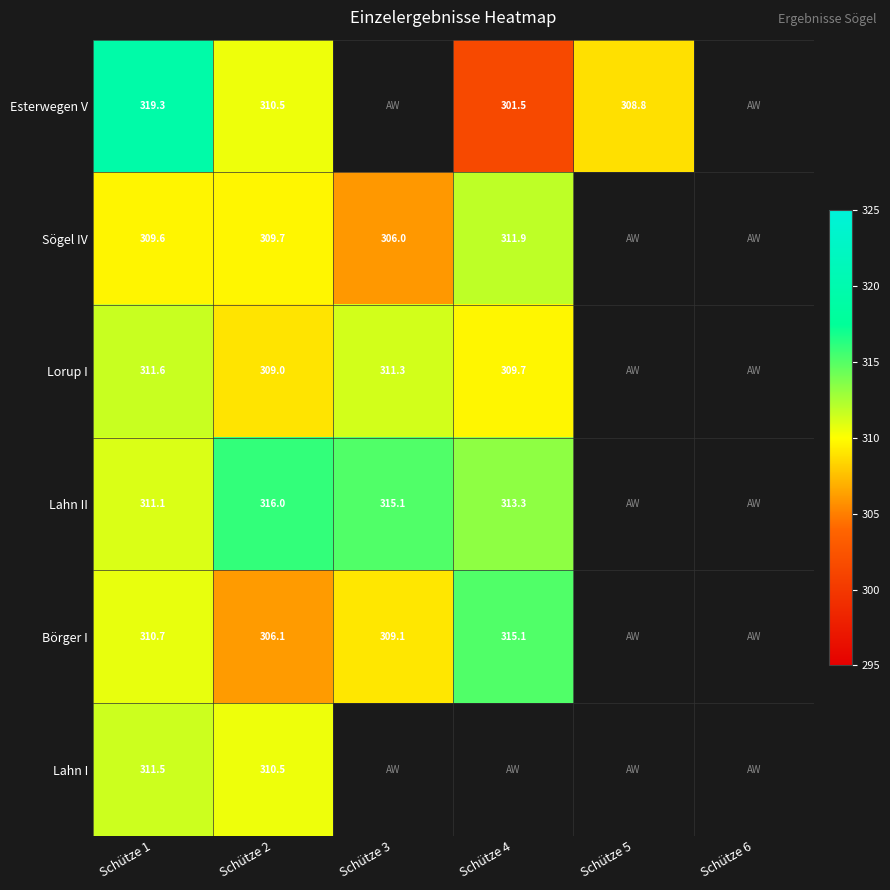

The Lorup I series shows 499.3 at Schütze 1. True or false?

False